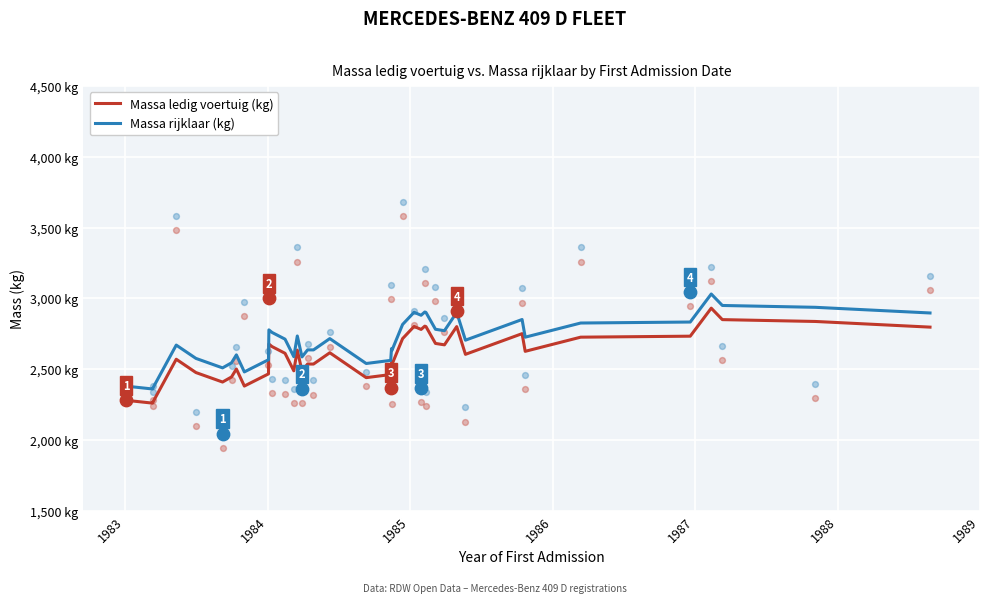

What are all the series names shown in the legend?

Massa ledig voertuig (kg), Massa rijklaar (kg)